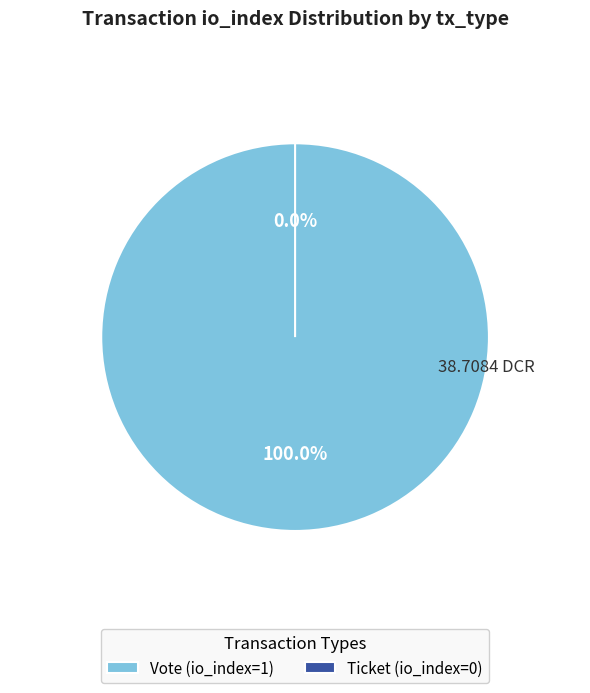

To the nearest percent, what is the difference between the Ticket (io_index=0) and Vote (io_index=1) slice percentages?

100%